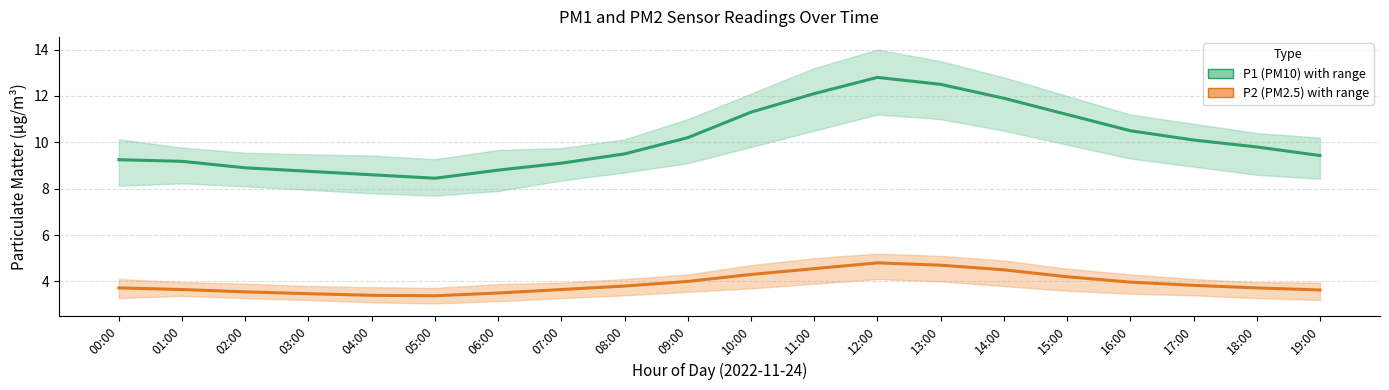

What is the smallest value displayed?

3.4